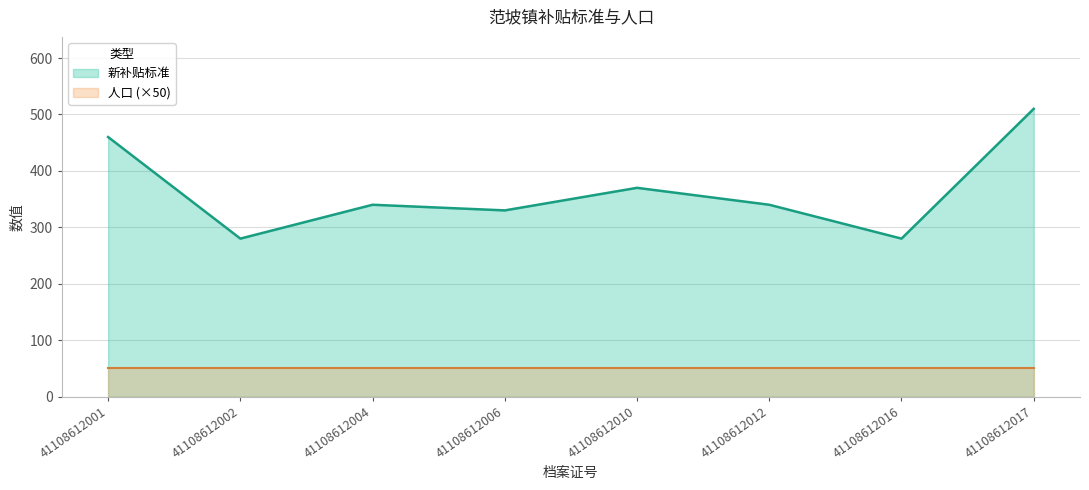

What is the sum of all values?

2910